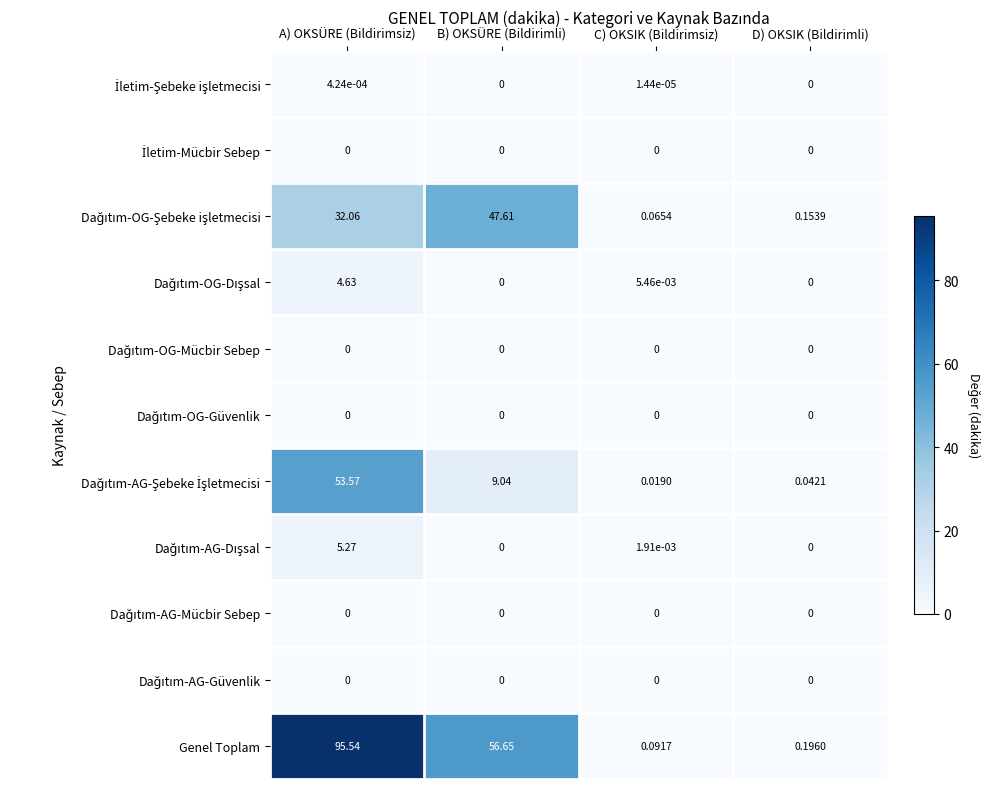

Which series has the largest range (max minus min)?

Genel Toplam